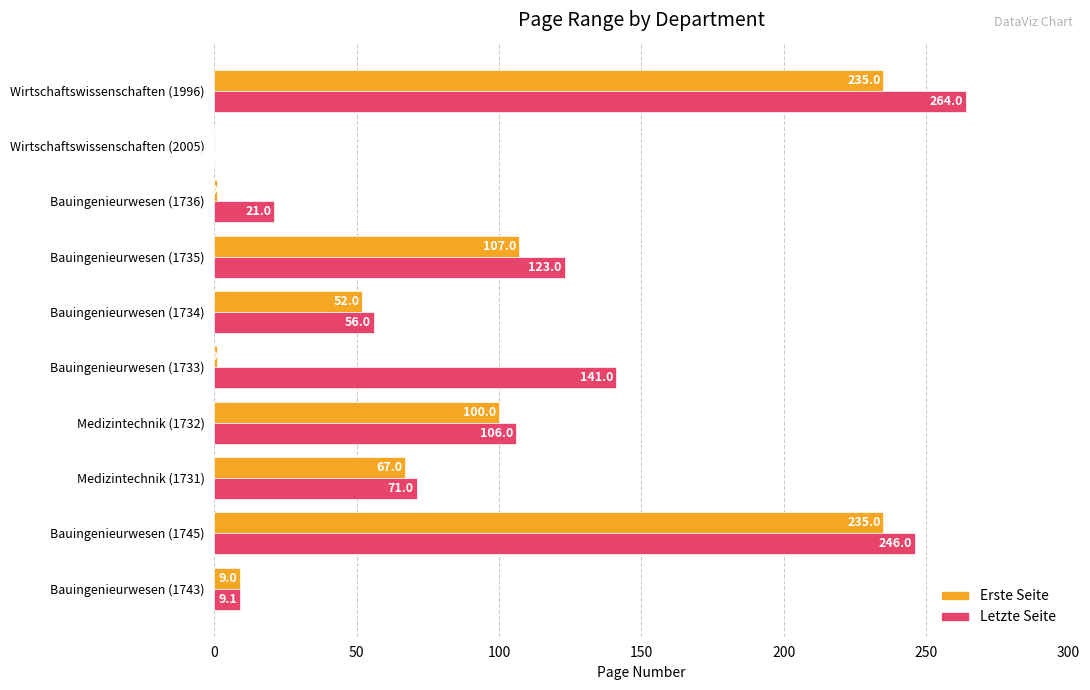

Which series changed the most between Medizintechnik (1731) and Bauingenieurwesen (1733)?

Letzte Seite